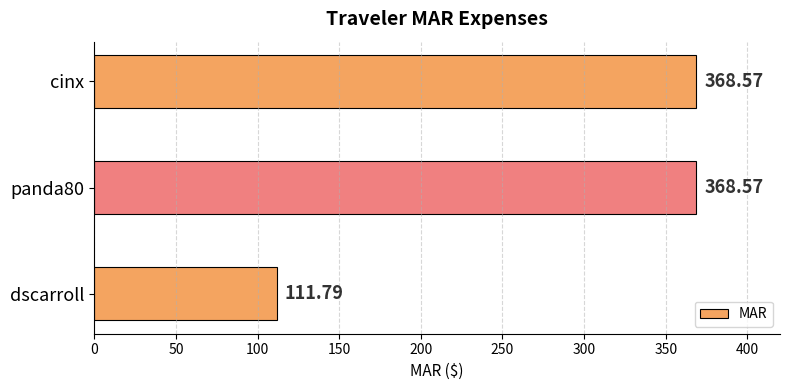

How many values are below 368?

1